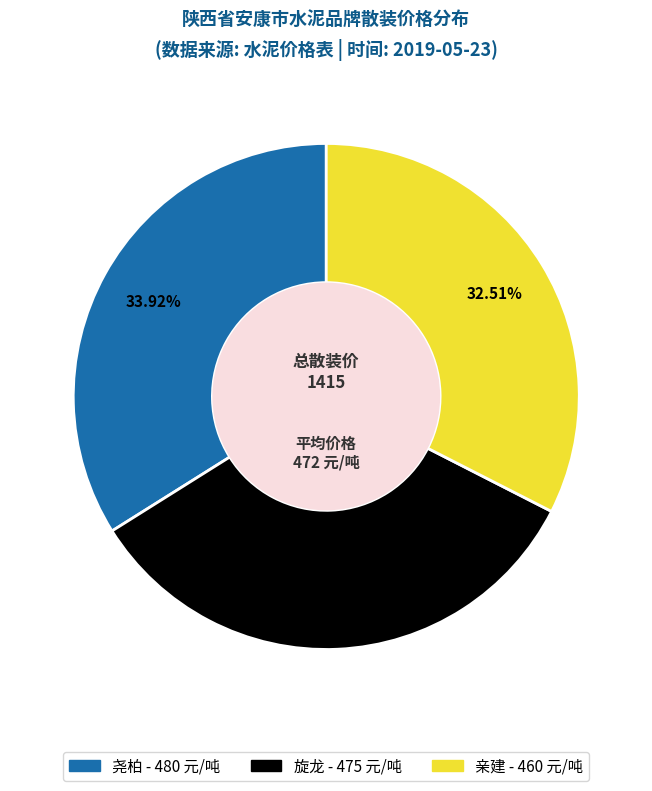

Which slice is the smallest?

亲建